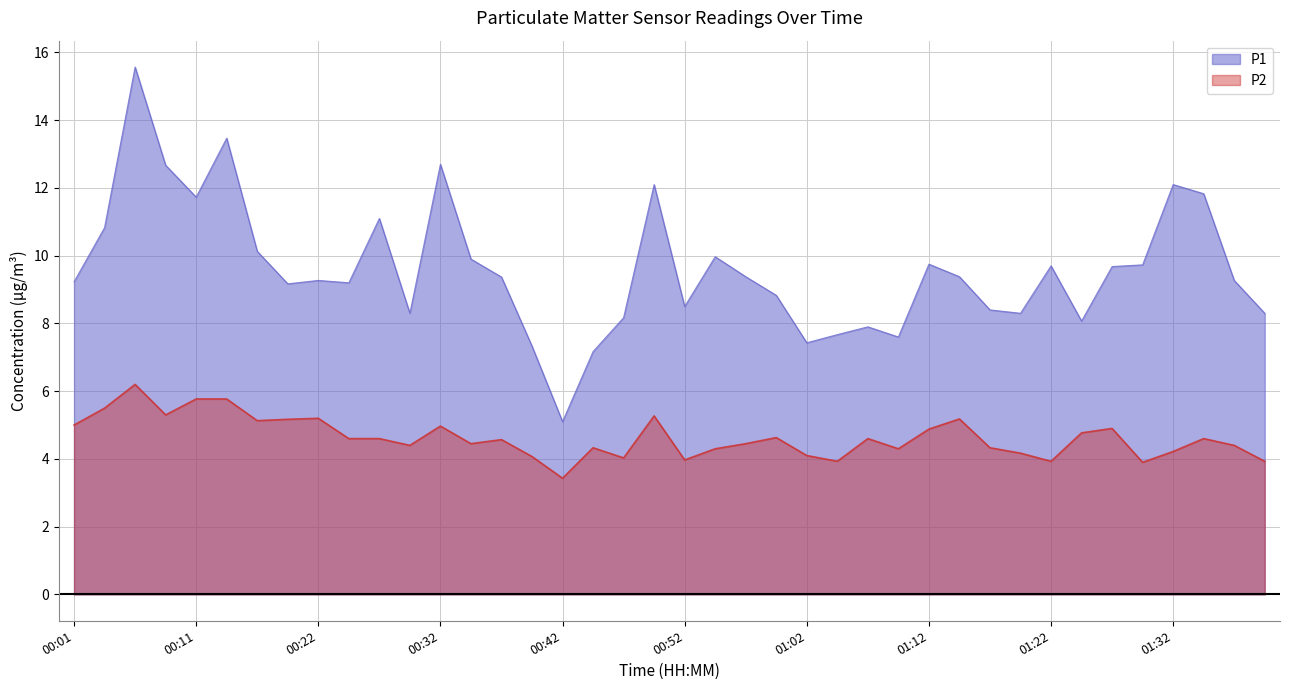

At which category does P1 reach its first local peak?

00:06